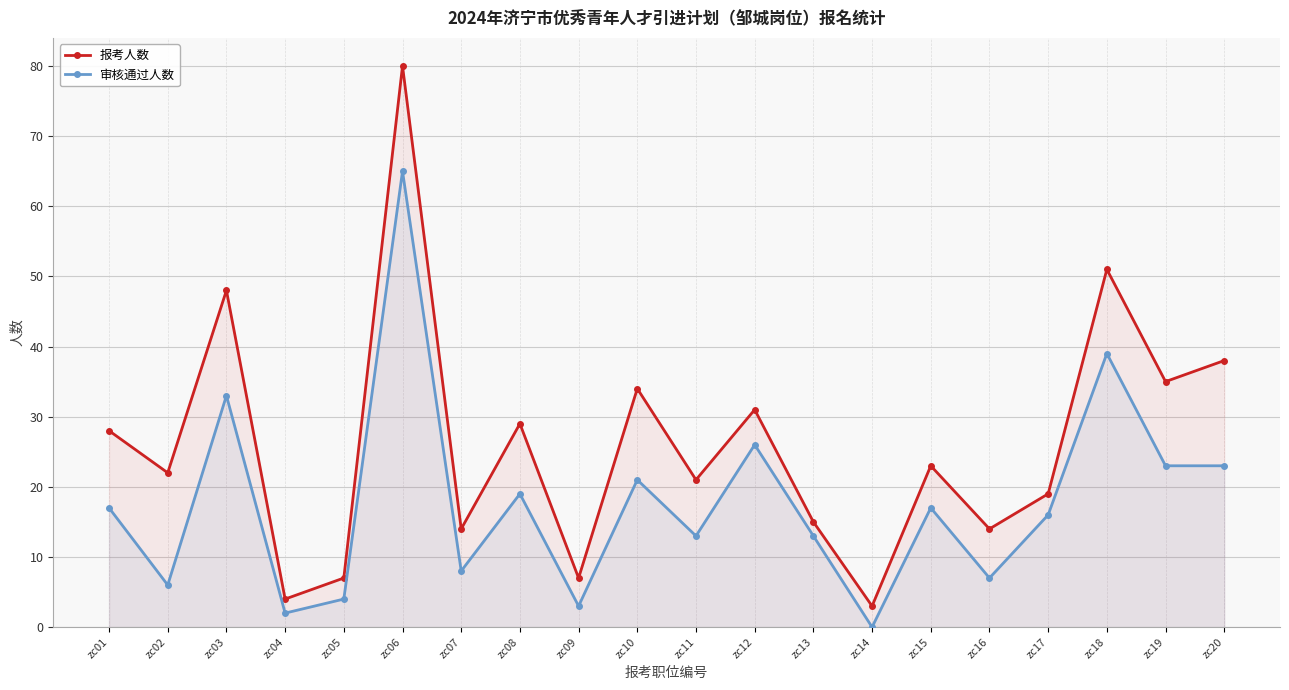

What value does the 报考人数 series have at zc12, to the nearest 10?

30